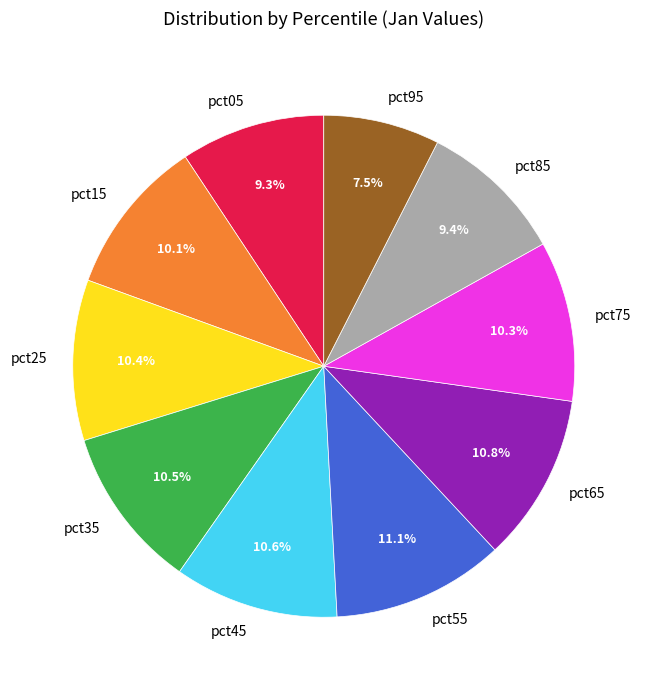

To the nearest percent, what percentage of the pie is pct45?

11%